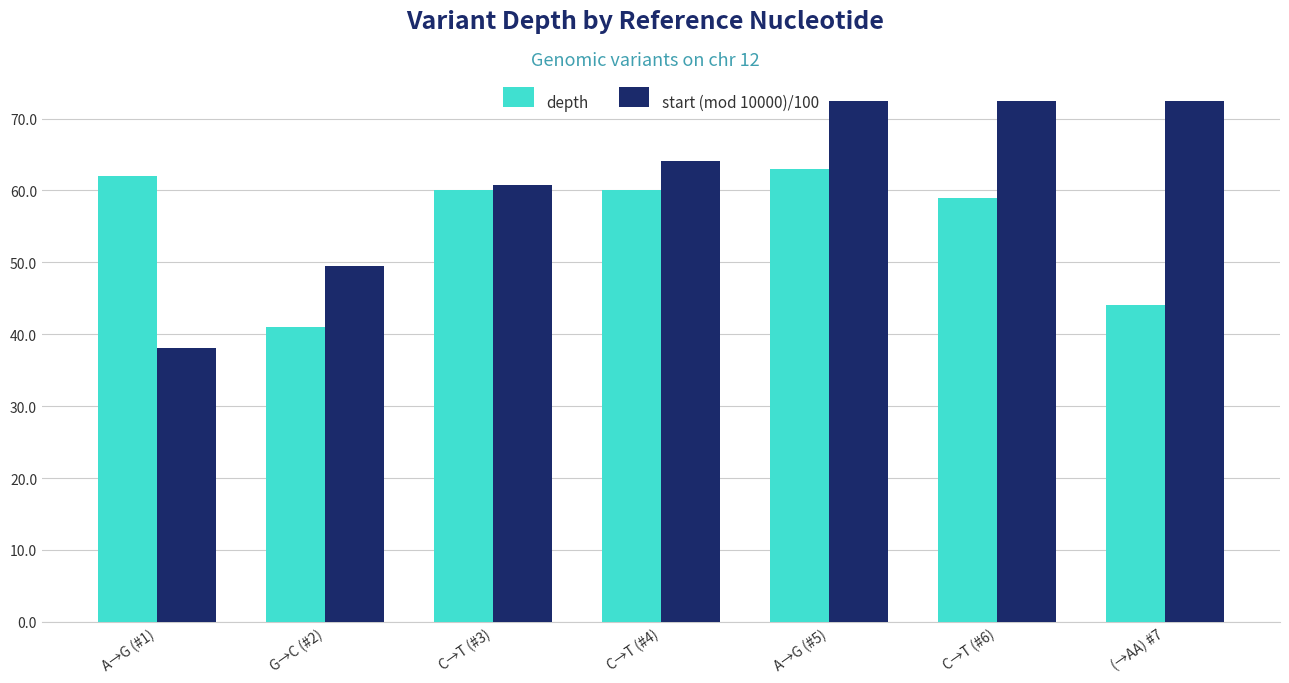

Reading left to right, list all the values displayed in this chart.

depth: A→G (#1)=62.0	G→C (#2)=41.0	C→T (#3)=60.0	C→T (#4)=60.0	A→G (#5)=63.0	C→T (#6)=59.0	(→AA) #7=44.0
start (mod 10000)/100: A→G (#1)=38.1	G→C (#2)=49.5	C→T (#3)=60.8	C→T (#4)=64.2	A→G (#5)=77.1	C→T (#6)=83.5	(→AA) #7=81.3